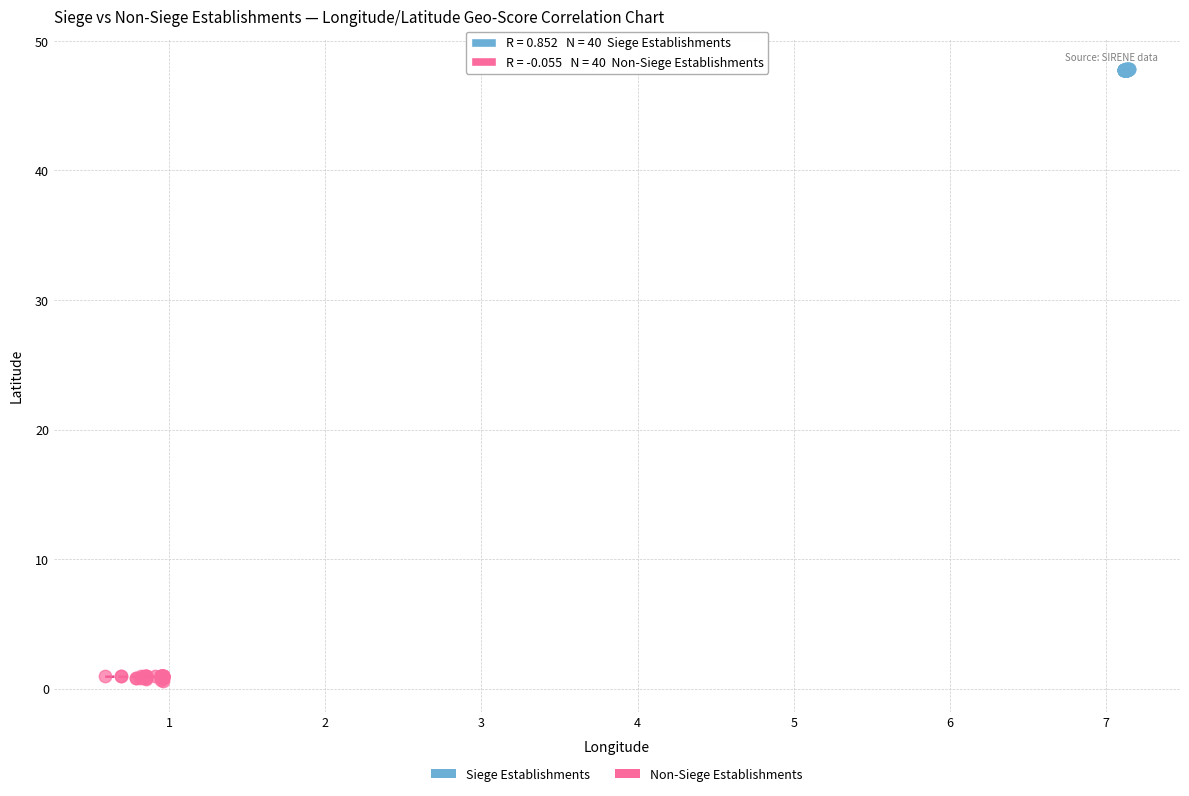

Which series reaches the minimum Y coordinate?

Non-Siege Establishments